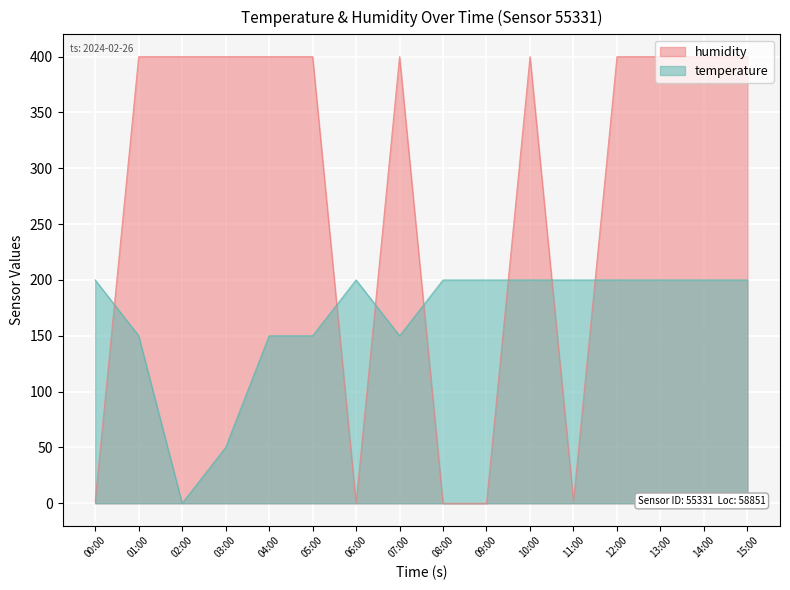

At which category does temperature reach its first local valley?

02:00